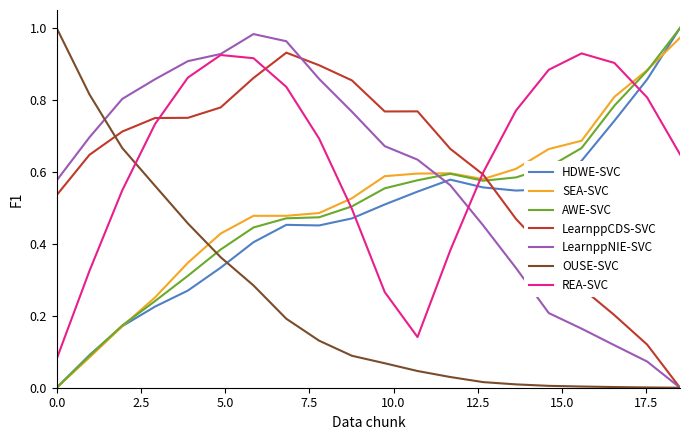

How many times do REA-SVC and HDWE-SVC cross each other?

3